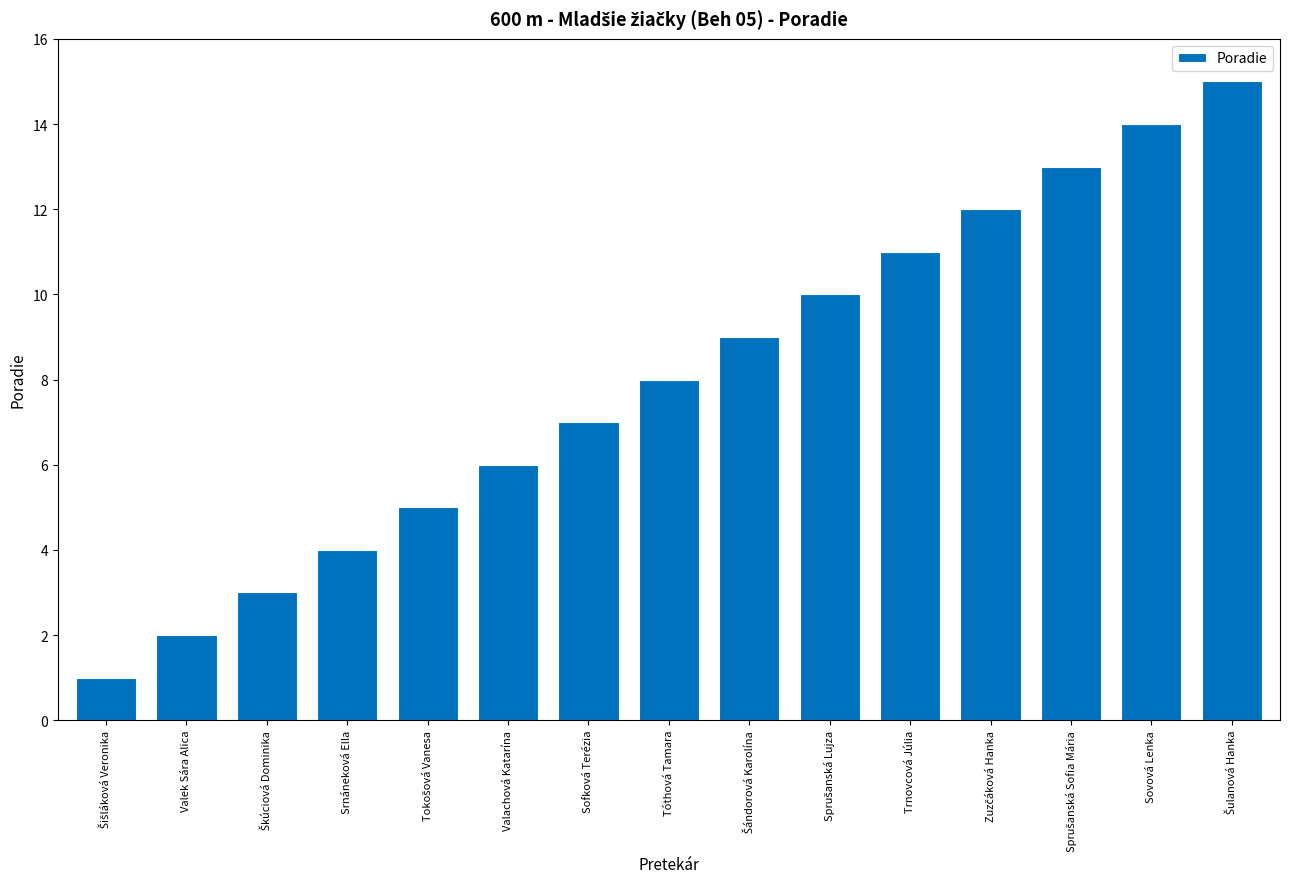

How many distinct data groups are displayed?

1